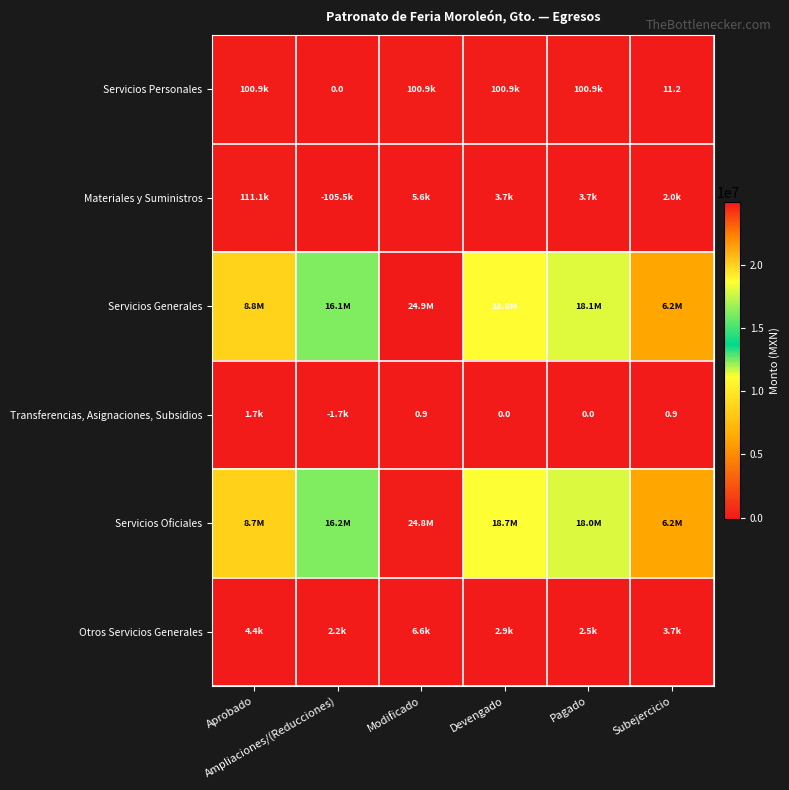

What is the average value of the Otros Servicios Generales series?

3711.0